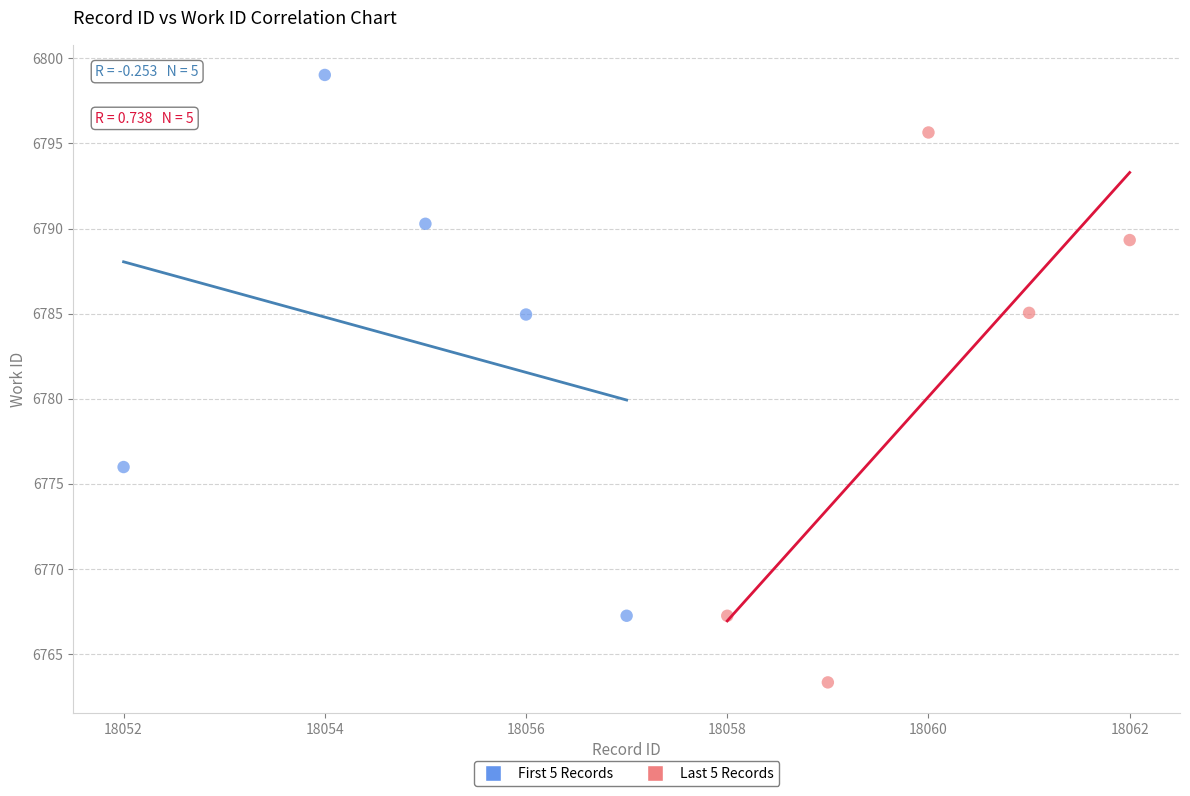

Which series reaches the maximum Y coordinate?

First 5 Records